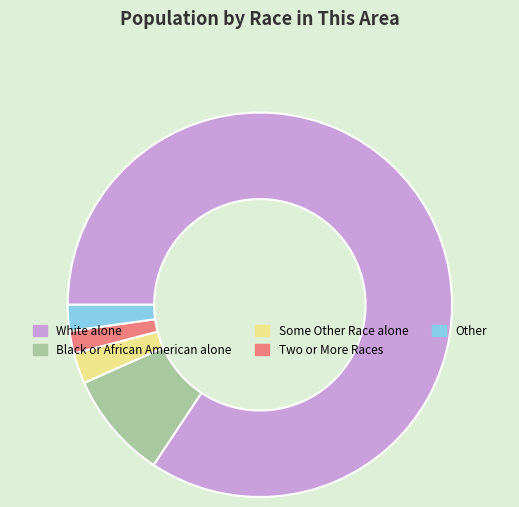

Combined, do Two or More Races and Some Other Race alone account for over 50%?

No